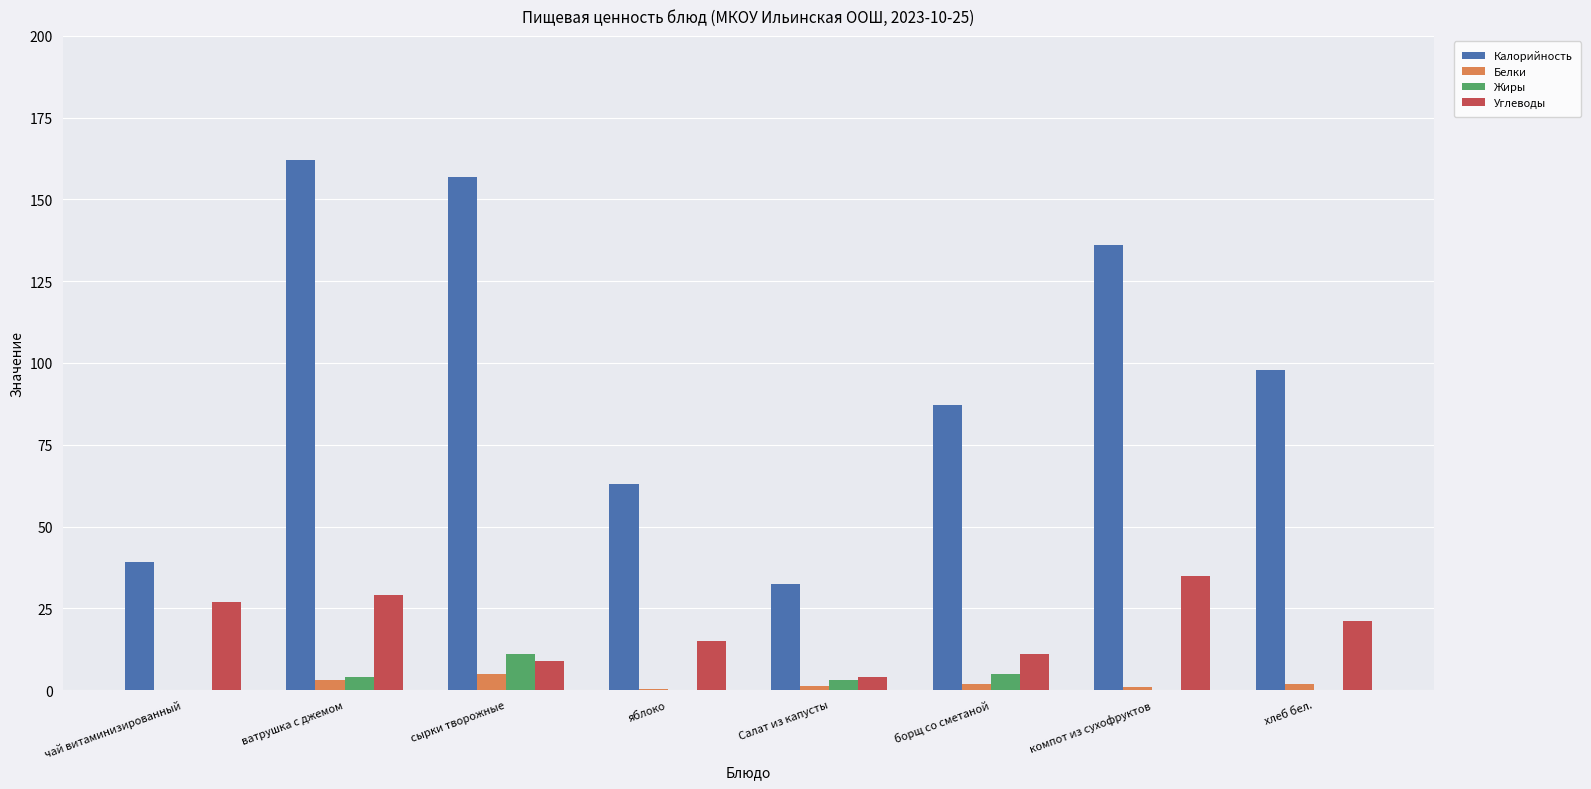

The Белки series shows 3.0 at ватрушка с джемом. True or false?

True